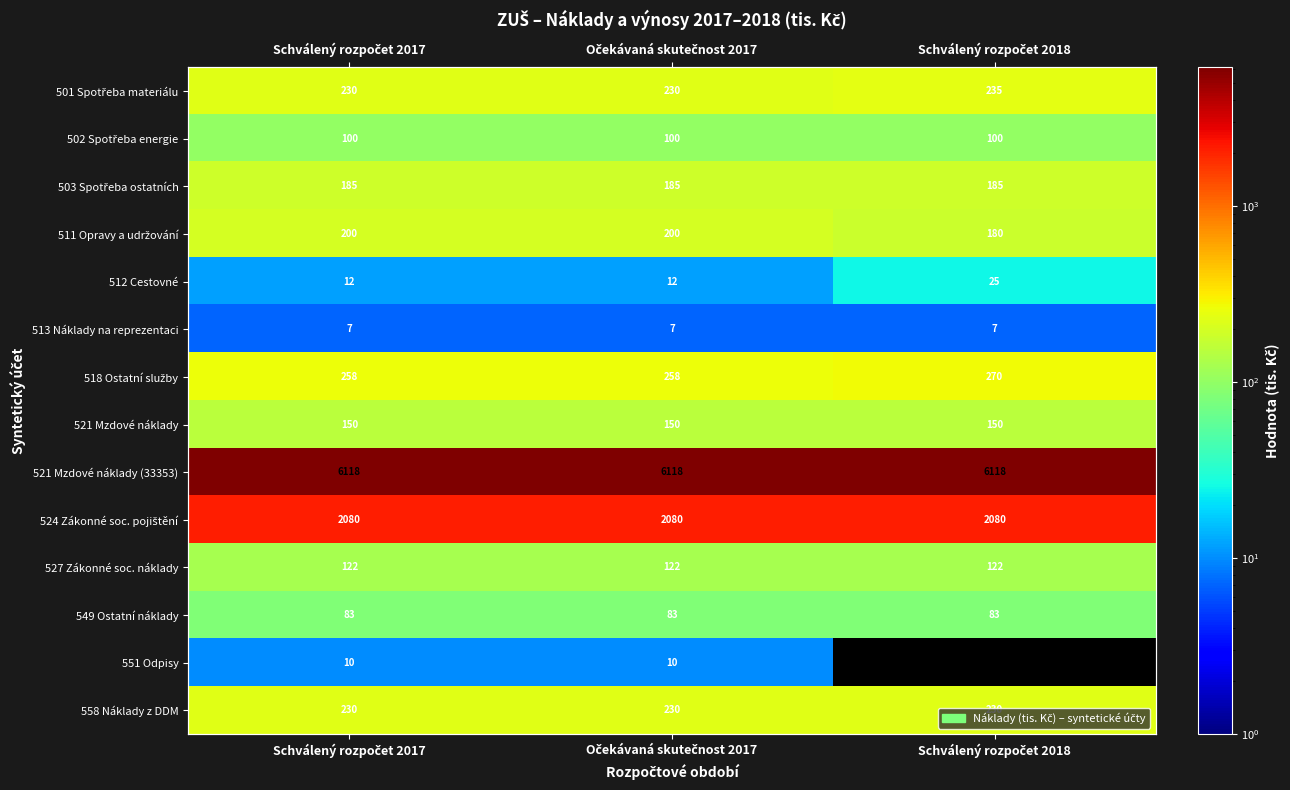

Which category has the highest value across all series?

Schválený rozpočet 2017